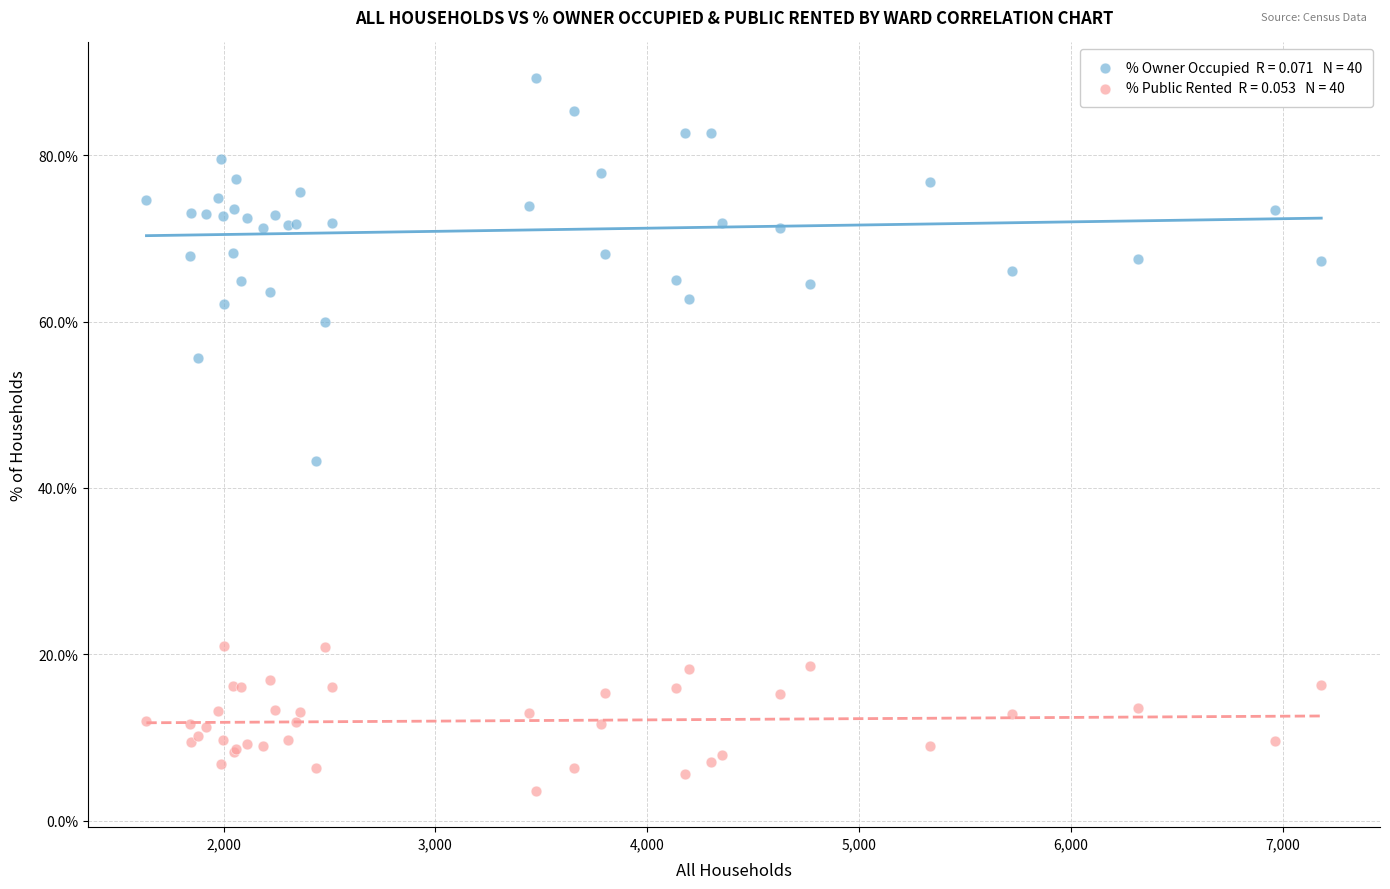

Across all series, what Y value is closest to 46?

43.2